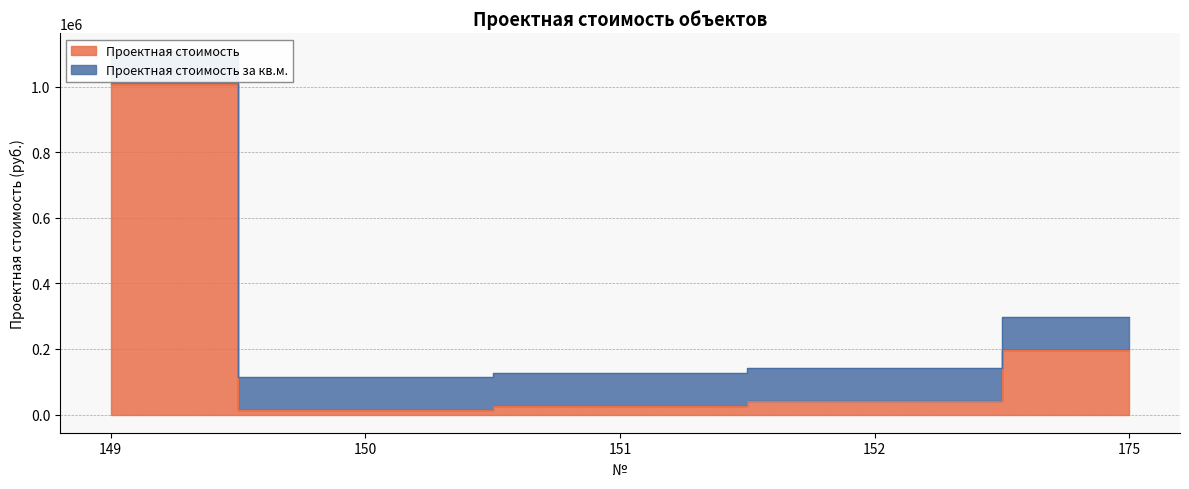

How many categories are shown in the chart?

5